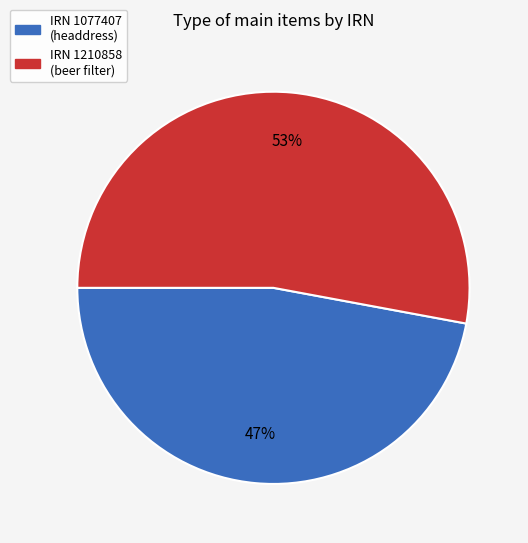

Is there a majority slice in this chart?

Yes